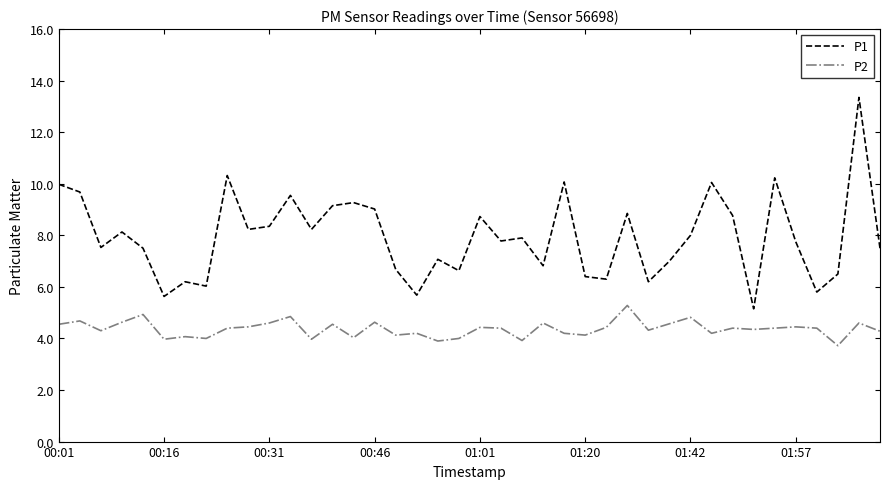

True or false: P2 and P1 cross at least once.

False